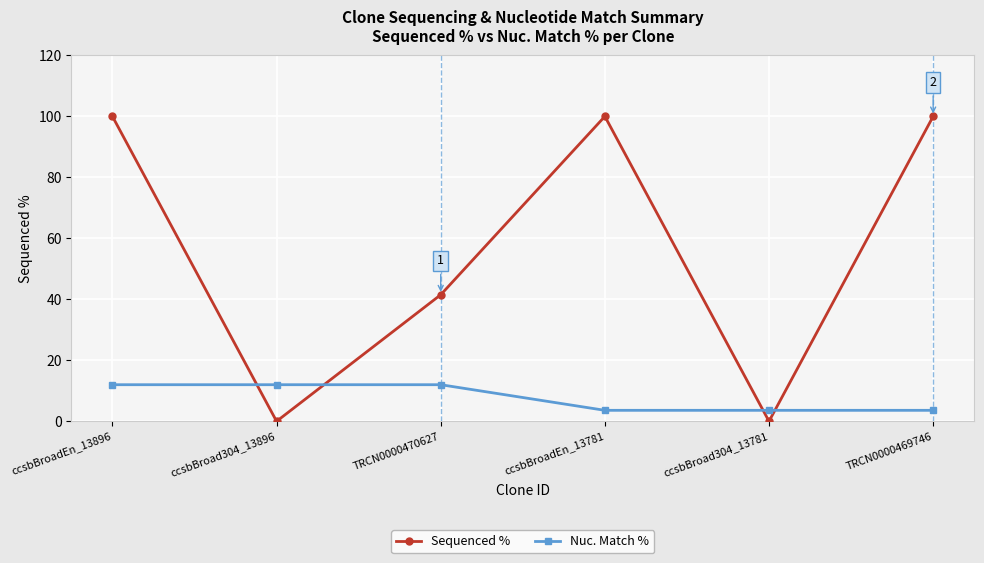

Which series has the largest total across all categories?

Sequenced %